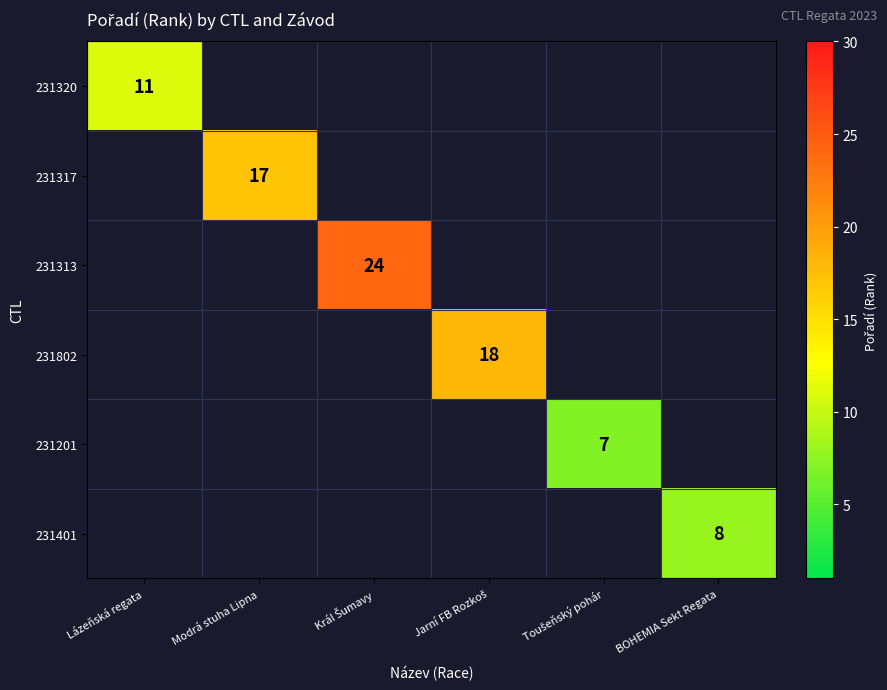

Is it true that 231320 equals 11 at Lázeňská regata?

True